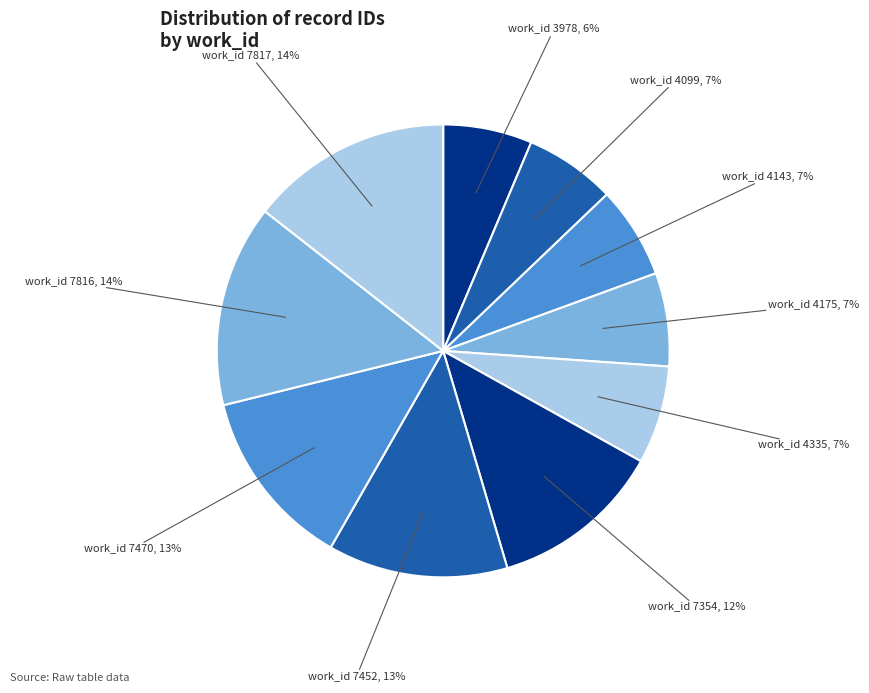

Do work_id 7816 and work_id 7817 together represent more than half of the pie?

No